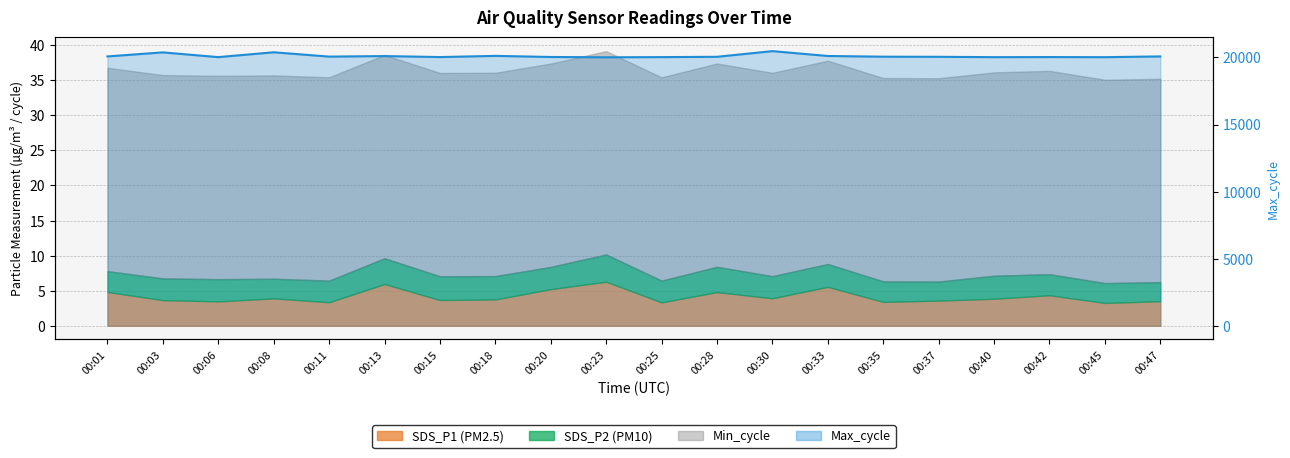

How many lines are shown in the chart?

1